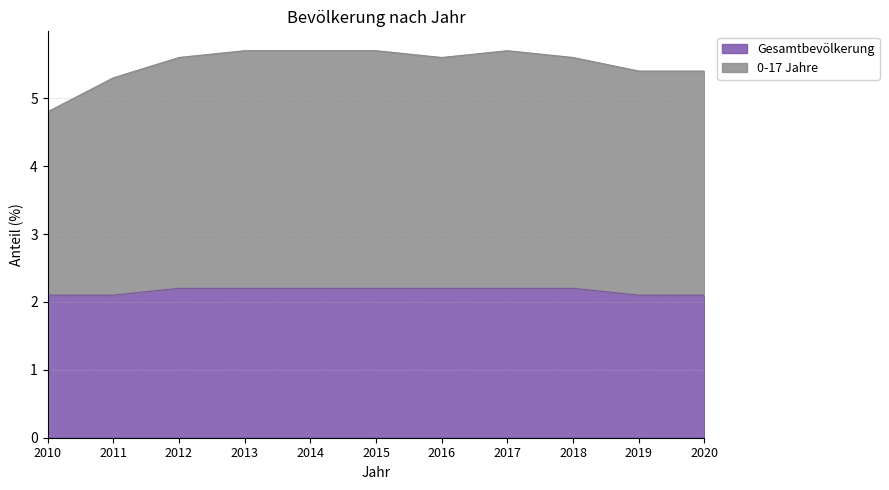

How many lines are shown in the chart?

2